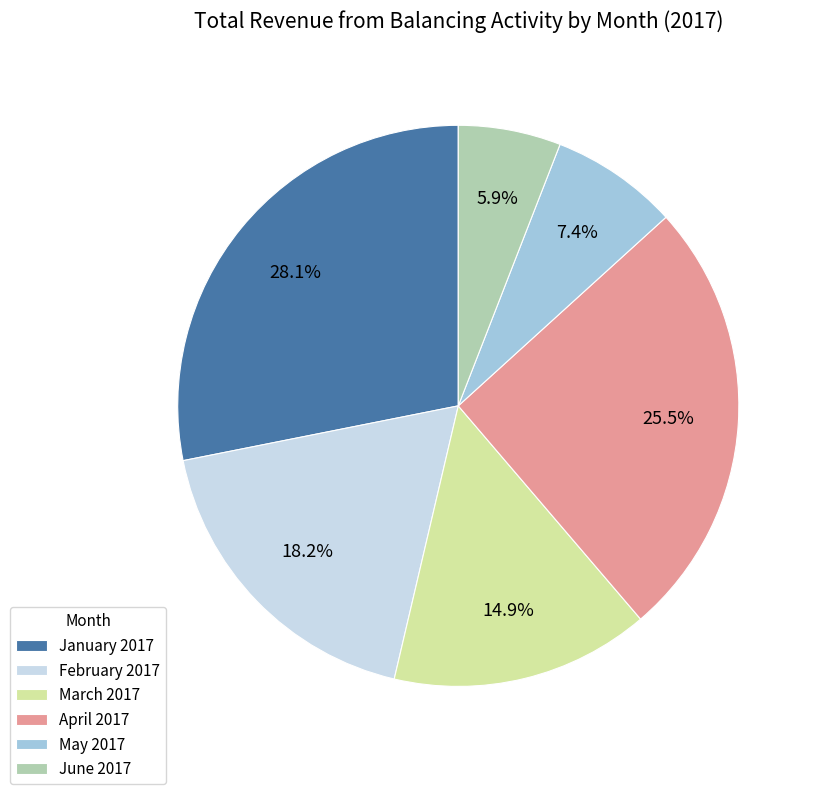

Is there a majority slice in this chart?

No